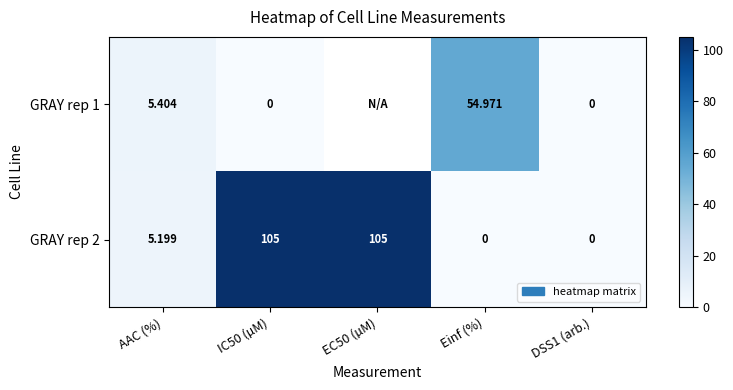

What is the difference between the GRAY rep 2 values at EC50 (µM) and DSS1 (arb.)?

105.0